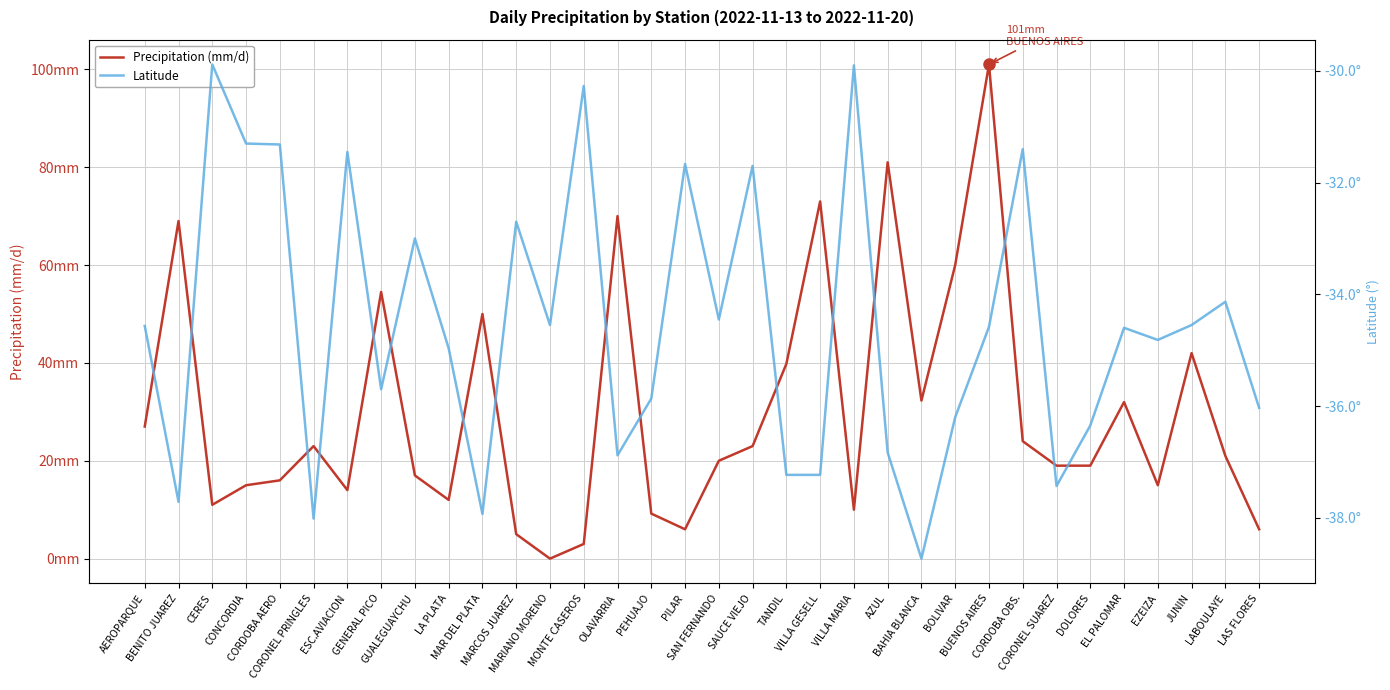

Which series has the largest total across all categories?

Precipitation (mm/d)